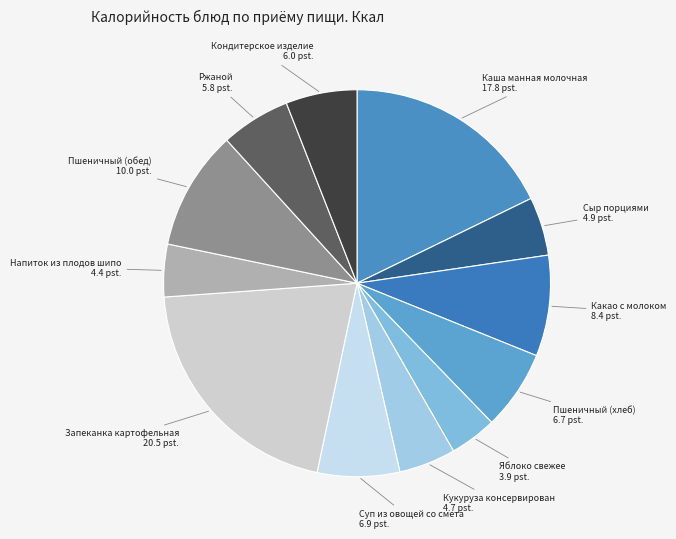

How many slices are in this pie chart?

12